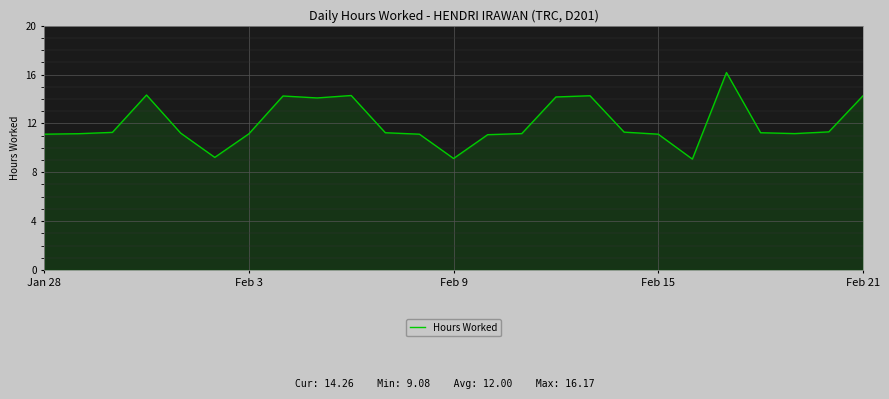

What is the difference between the maximum and minimum values?

7.1